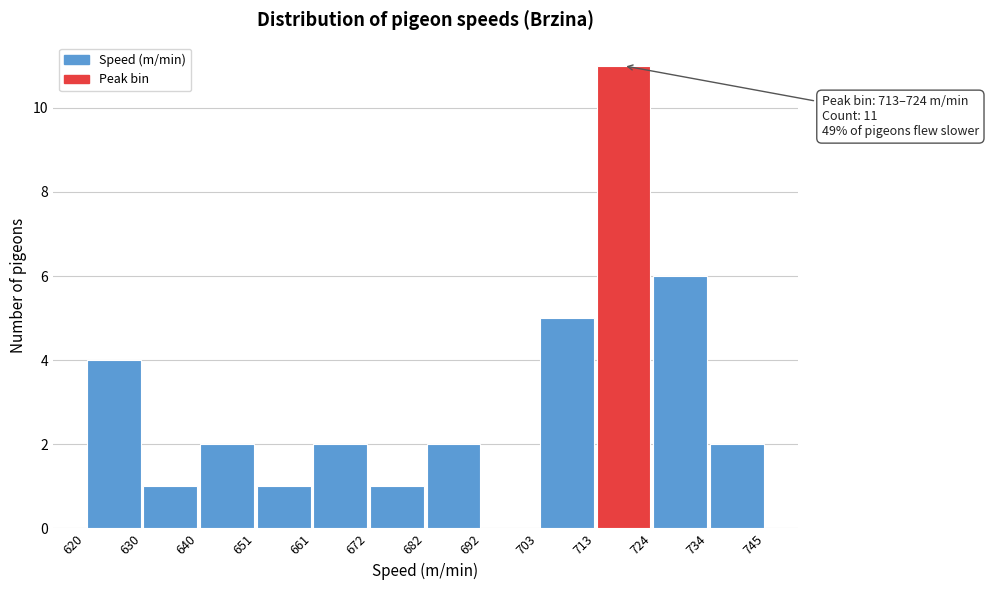

Which range on the x-axis has the tallest bar?

713 to 724